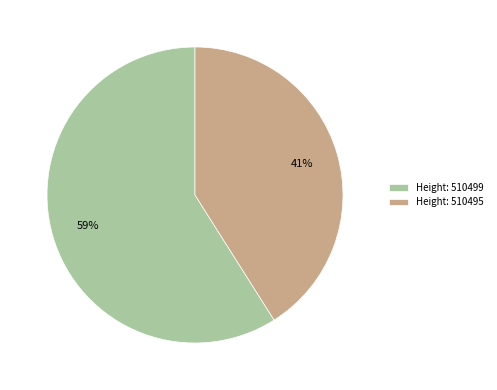

Which has a higher value, Height: 510495 or Height: 510499?

Height: 510499